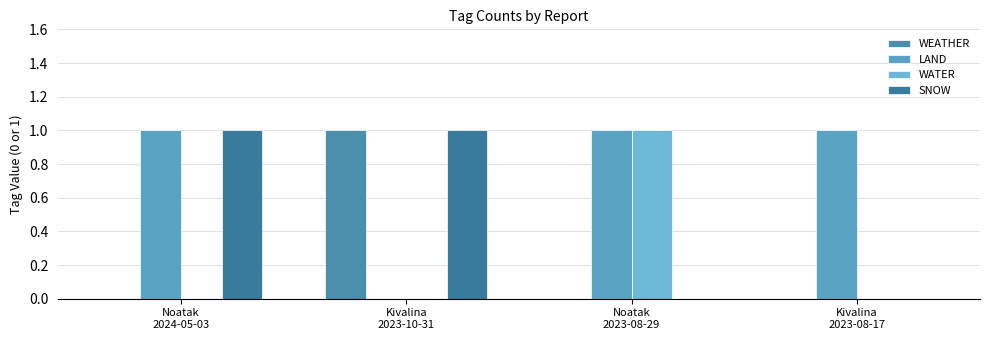

How many categories are shown in the chart?

4